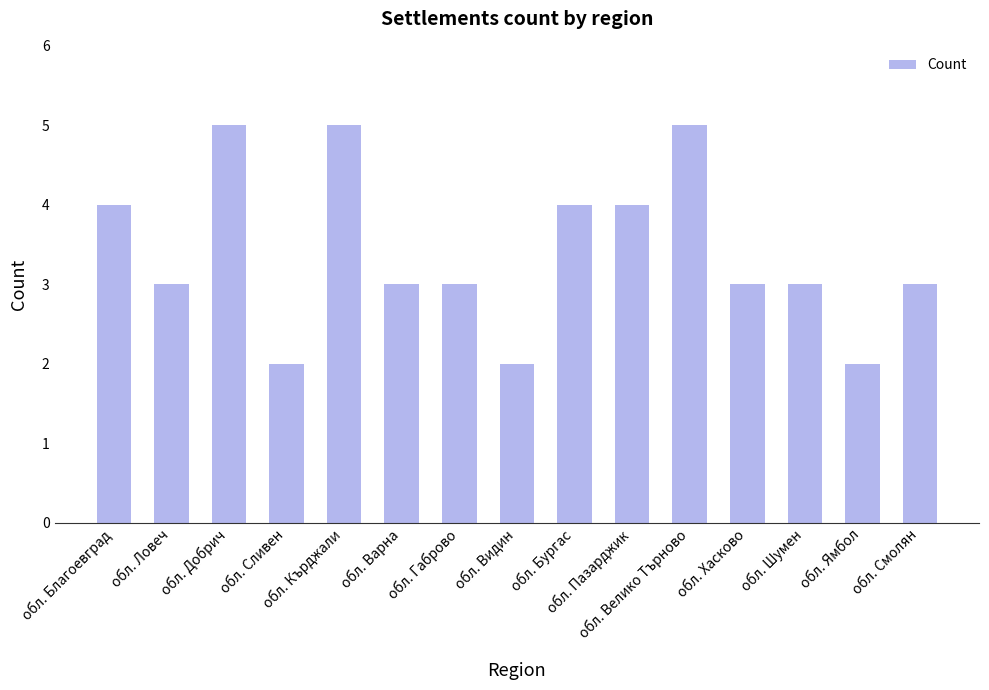

Read the value at обл. Кърджали.

5